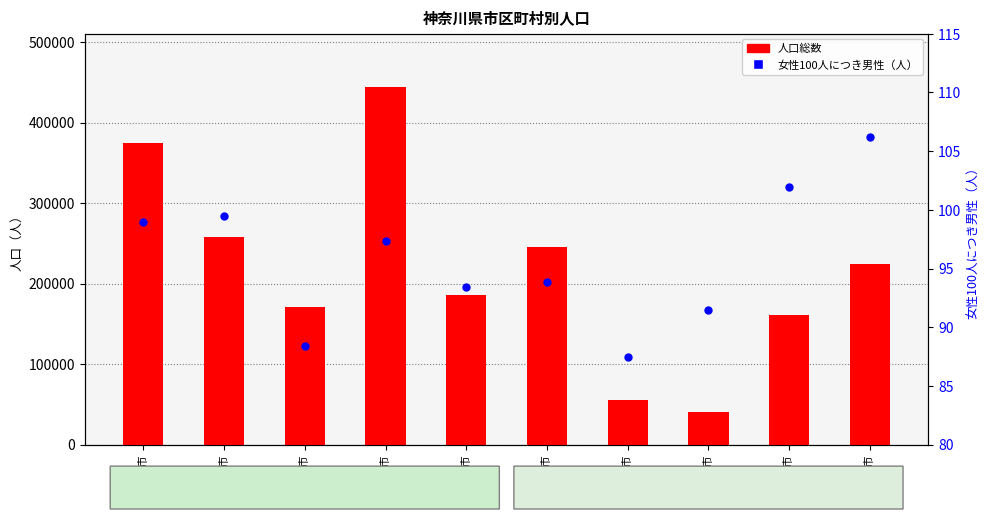

At how many categories does at least one series exceed 221863?

5